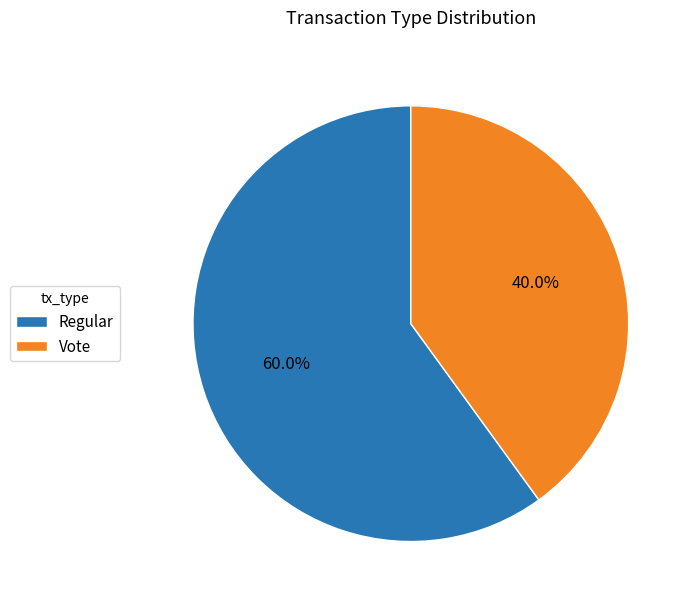

Between Regular and Vote, which is larger?

Regular